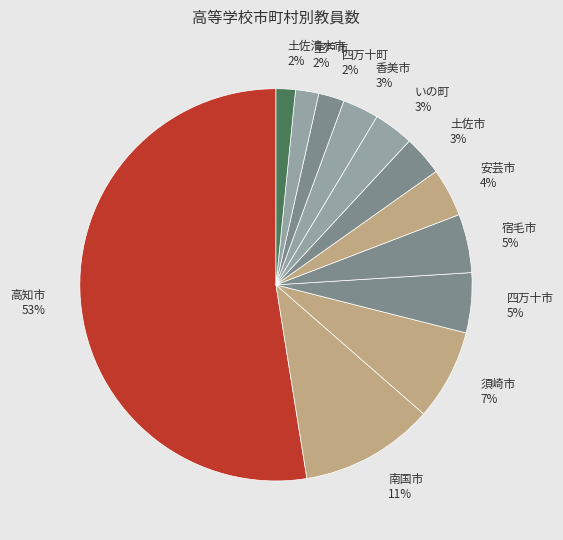

Between 安芸市 and いの町, which is larger?

安芸市